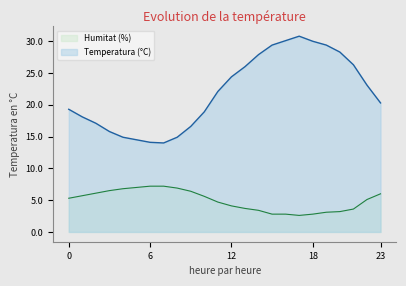

True or false: Humitat (%) and Temperatura (°C) cross at least once.

False